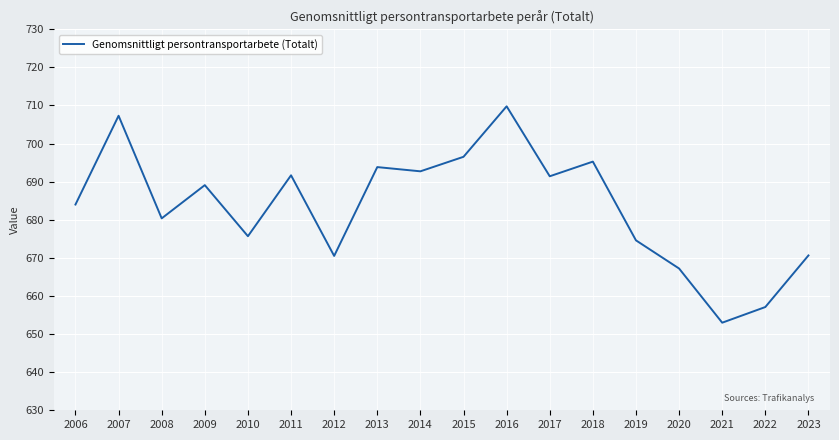

Is it true that the value at 2011 is 691.7?

True